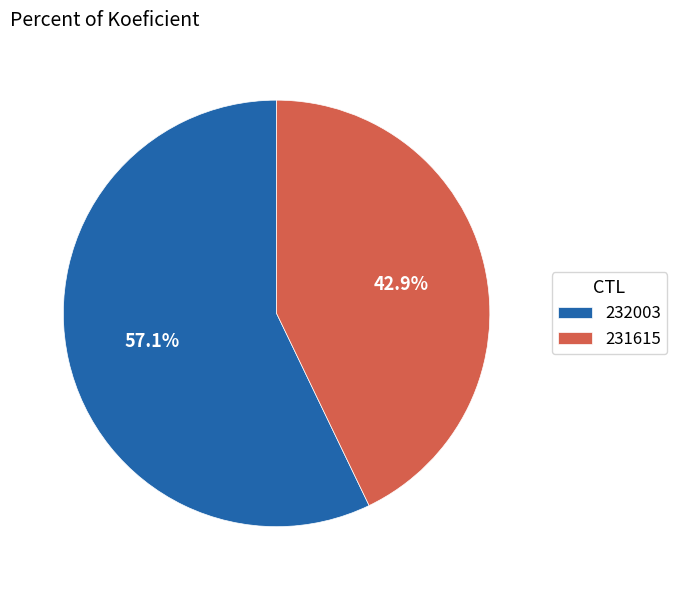

What is the largest slice in the pie chart?

232003